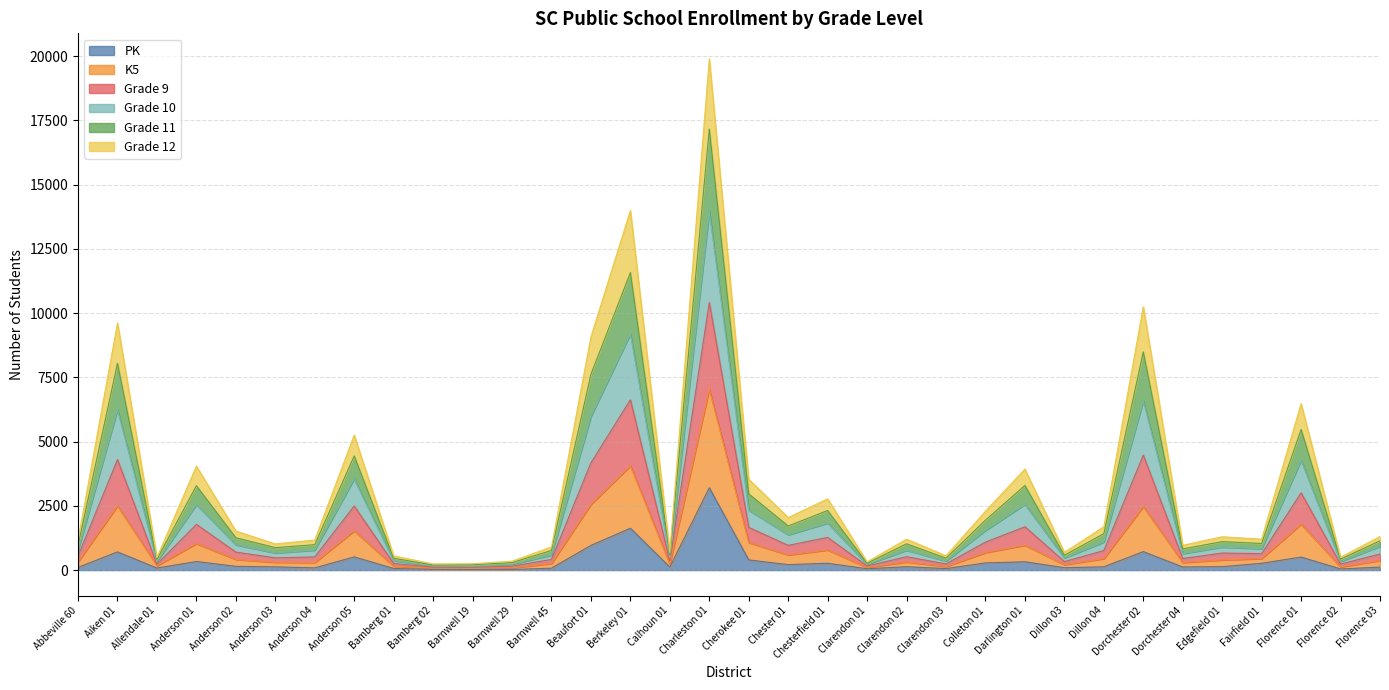

What is the label of the 8th point from the left?

Anderson 05